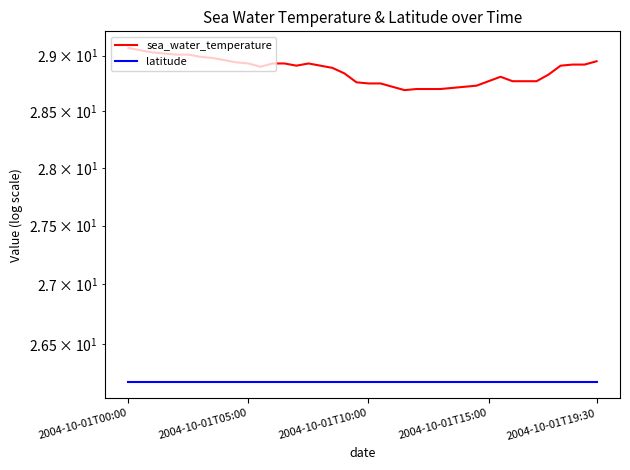

The sea_water_temperature series shows 51.8 at 17. True or false?

False